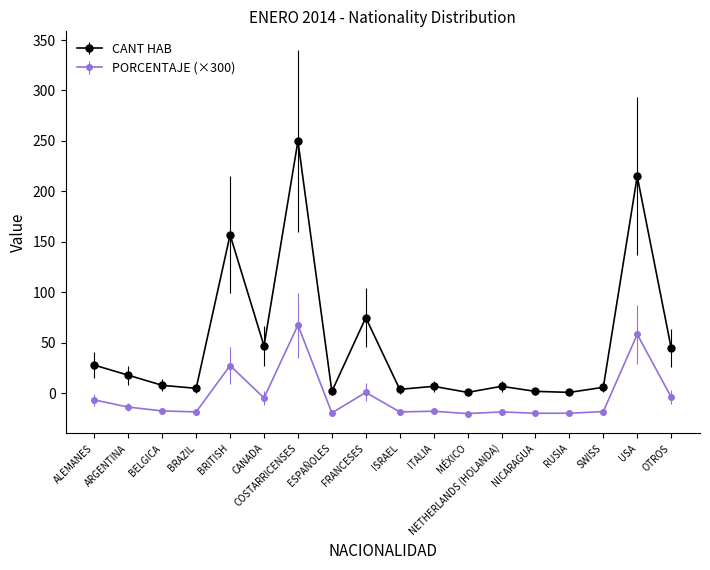

Rank the series by their maximum value, from highest to lowest.

CANT HAB, PORCENTAJE (×300)